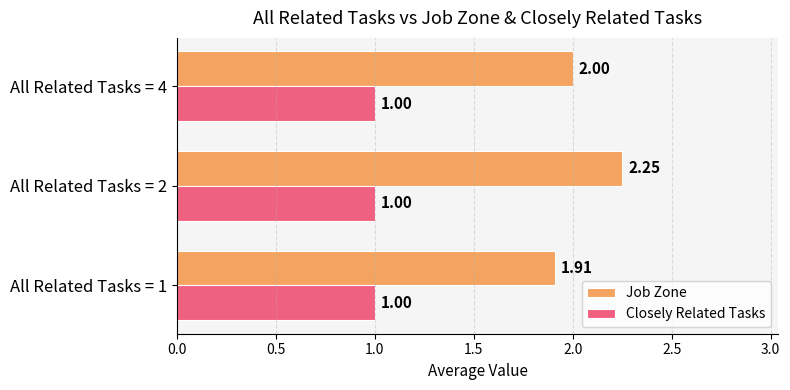

At which label is Job Zone closest to 2?

All Related Tasks = 4